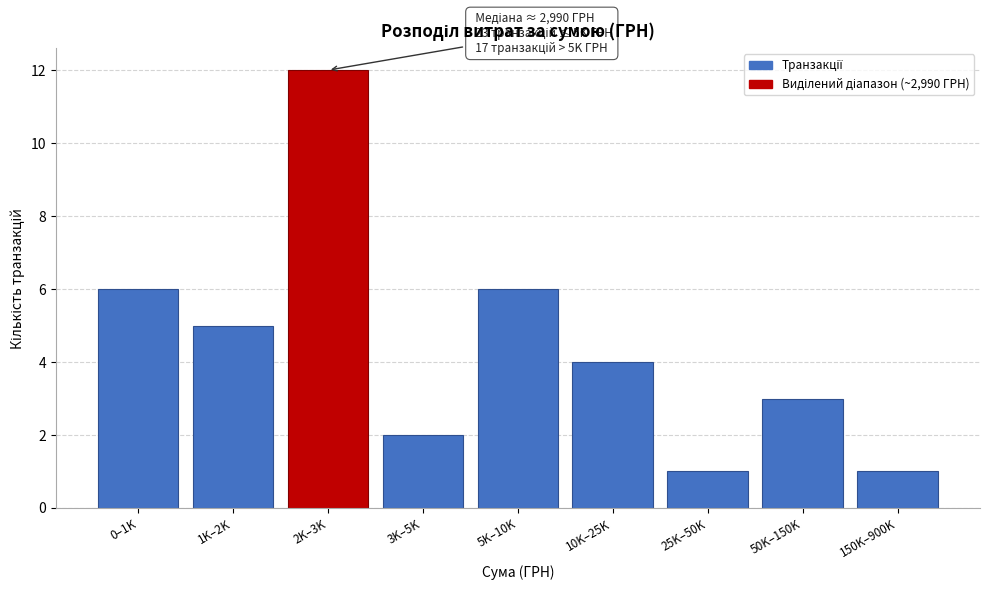

Reading left to right, transcribe all the data shown in this chart.

0–1K=6	1K–2K=5	2K–3K=12	3K–5K=2	5K–10K=6	10K–25K=4	25K–50K=1	50K–150K=3	150K–900K=1